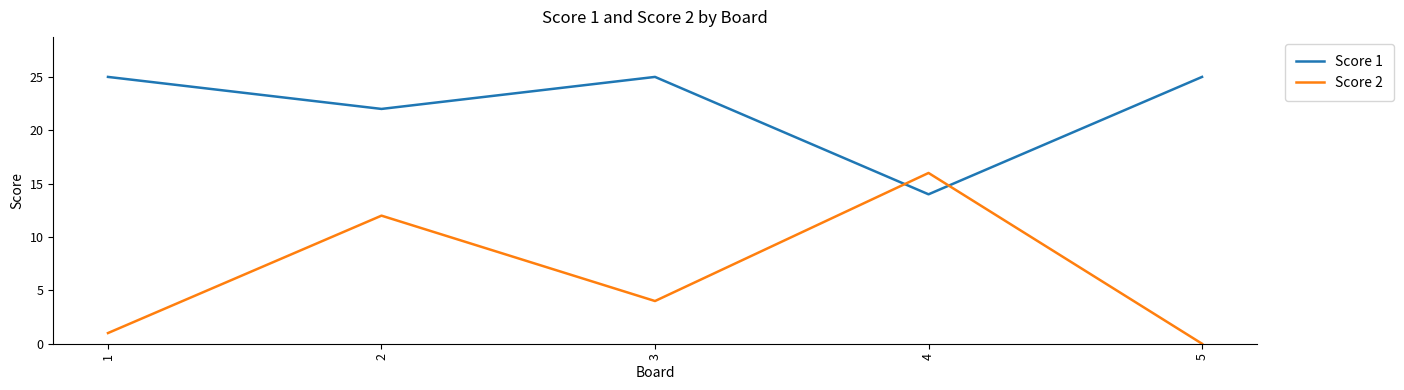

How many times do Score 2 and Score 1 cross each other?

2